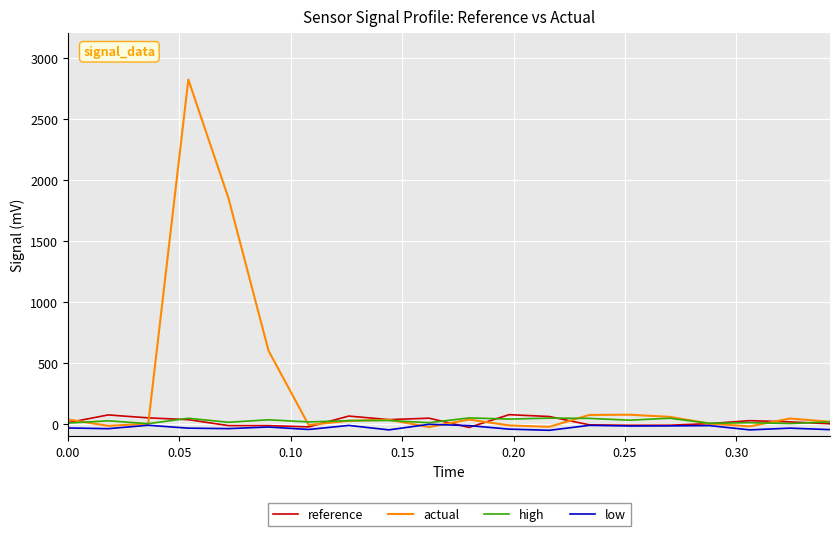

Which series has the widest spread of values?

actual